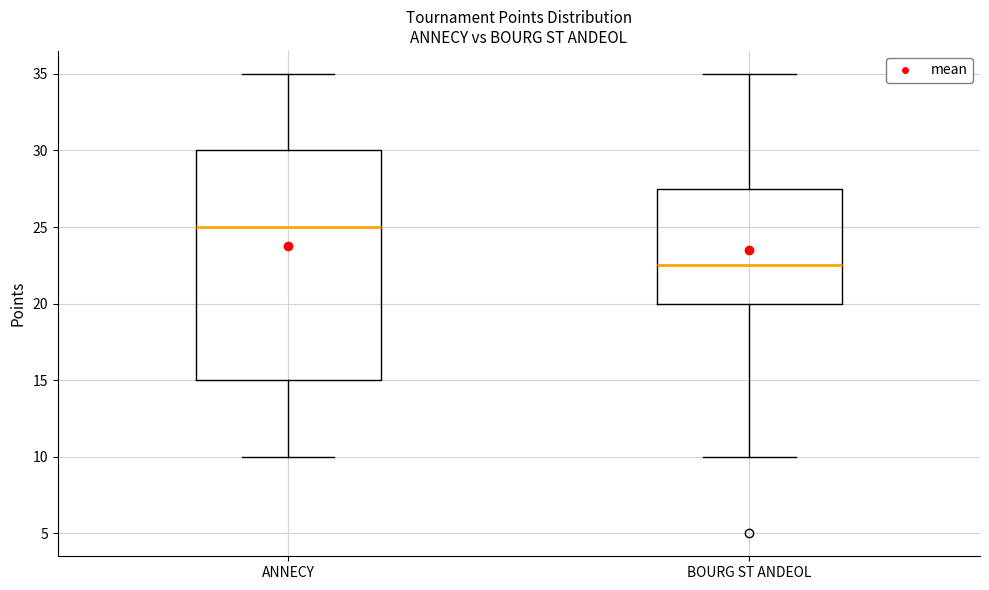

Reading left to right, transcribe this box plot: for each box, give where its median line is, the range the box spans, and where its two whiskers end, as read against the y-axis. The values are not printed on the chart, so give them approximately, as read against the axis.

ANNECY: median 25.0, box 15.0 to 30.0, whiskers 10.0 to 35.0
BOURG ST ANDEOL: median 22.5, box 20.0 to 27.5, whiskers 10.0 to 35.0